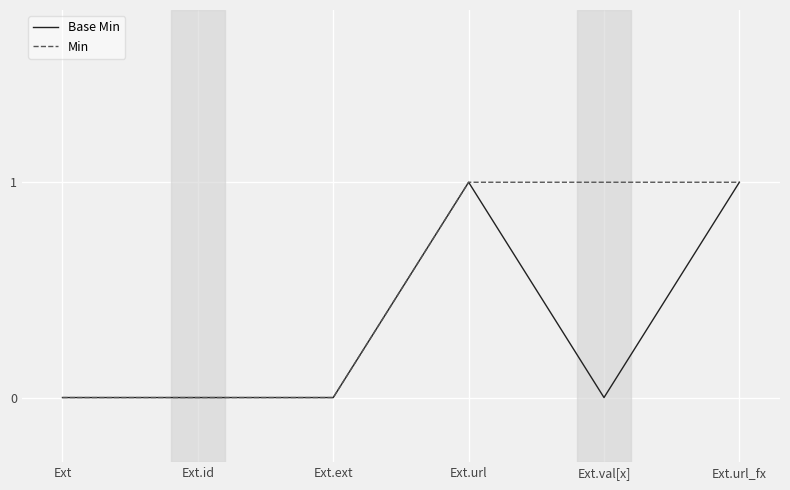

Is this an area chart (filled region under the line)?

No